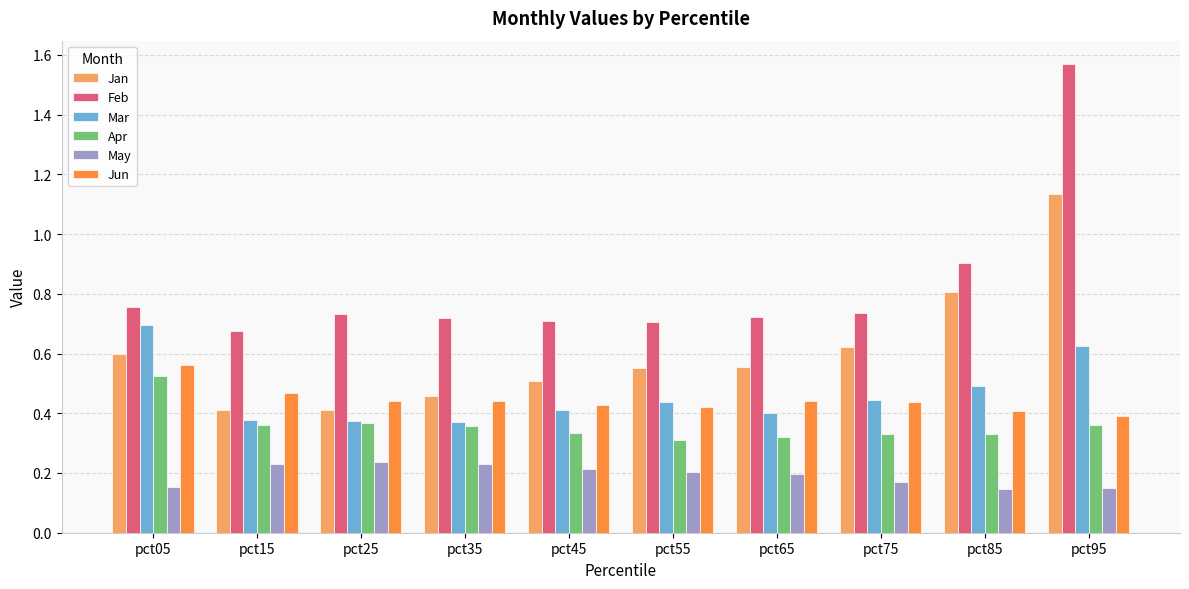

Is it true that Apr equals 0.4 at pct25?

True